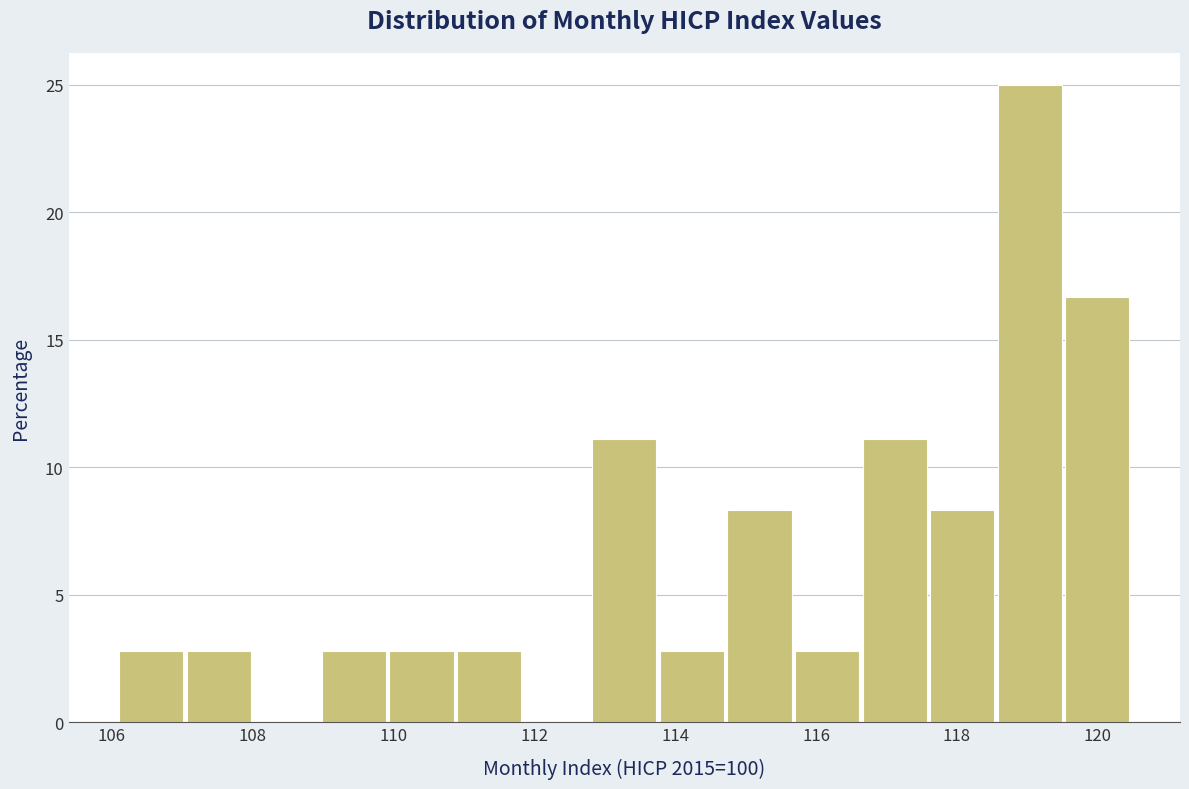

Reading left to right, list every bar in this chart as the range it spans on the x-axis followed by its height. Neither the bar edges nor the heights are printed on the chart, so give them approximately, as read against the axes.

106.10 to 107.06: 3.0
107.06 to 108.02: 3.0
108.02 to 108.98: 0
108.98 to 109.94: 3.0
109.94 to 110.90: 3.0
110.90 to 111.86: 3.0
111.86 to 112.82: 0
112.82 to 113.78: 11.0
113.78 to 114.74: 3.0
114.74 to 115.70: 8.5
115.70 to 116.66: 3.0
116.66 to 117.62: 11.0
117.62 to 118.58: 8.5
118.58 to 119.54: 25.0
119.54 to 120.50: 16.5